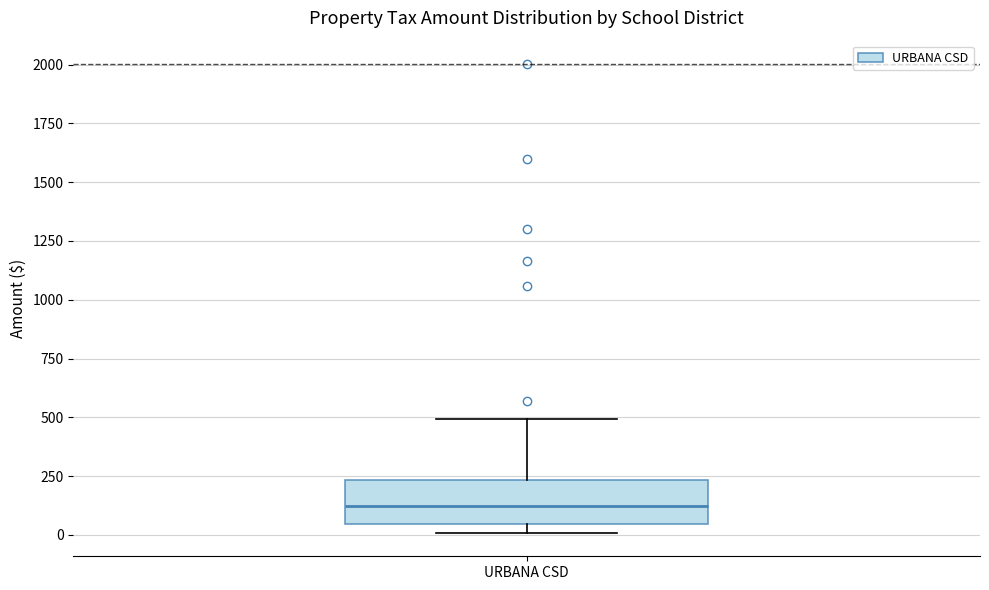

Transcribe this box plot: give where the median line is, the range the box spans, and where the two whiskers end, as read against the y-axis. The values are not printed on the chart, so give them approximately, as read against the axis.

median 100, box 50 to 250, whiskers 0 to 500